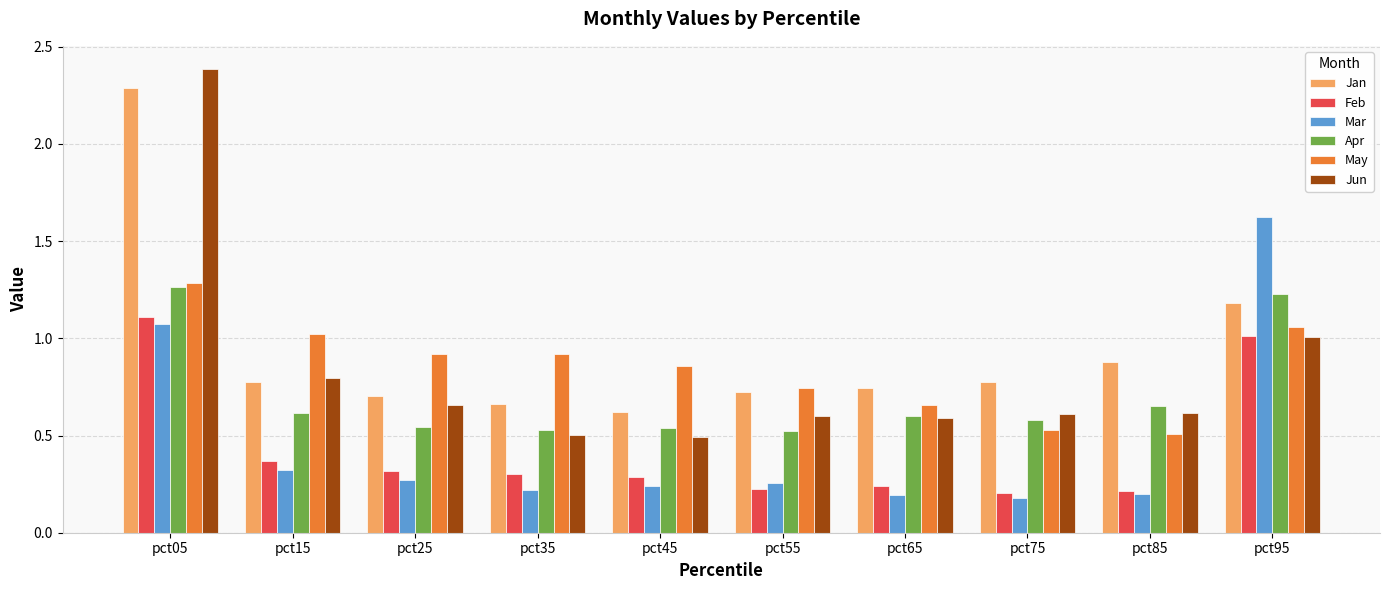

What is the difference between the maximum and minimum values in the Mar series?

1.4